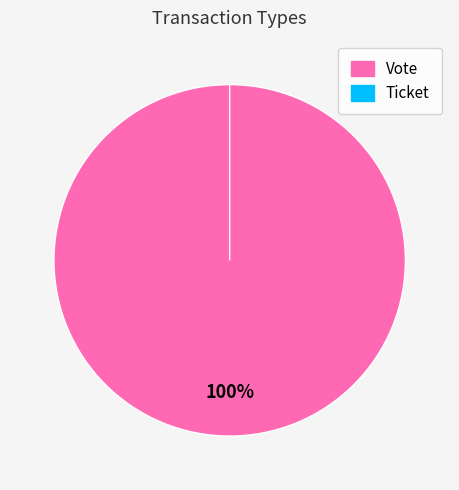

Is the sum of Vote and Ticket greater than half?

Yes